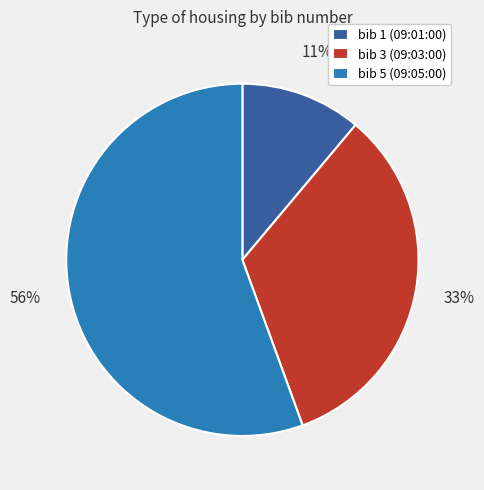

Which category accounts for the majority?

bib 5 (09:05:00)